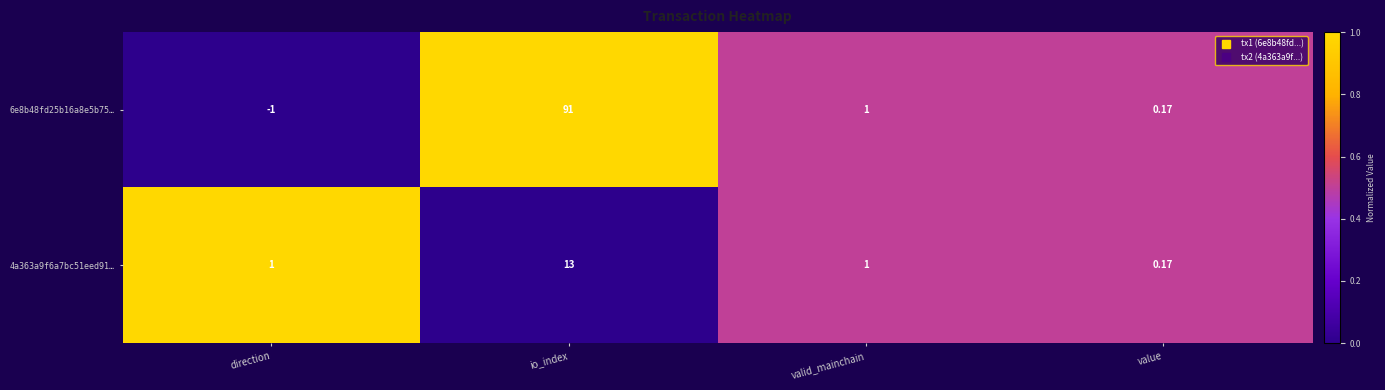

What is the total value across all series at value?

0.3